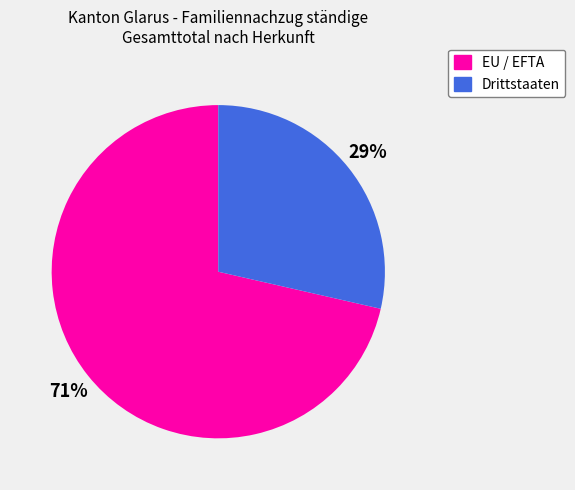

Which has a higher value, Drittstaaten or EU / EFTA?

EU / EFTA